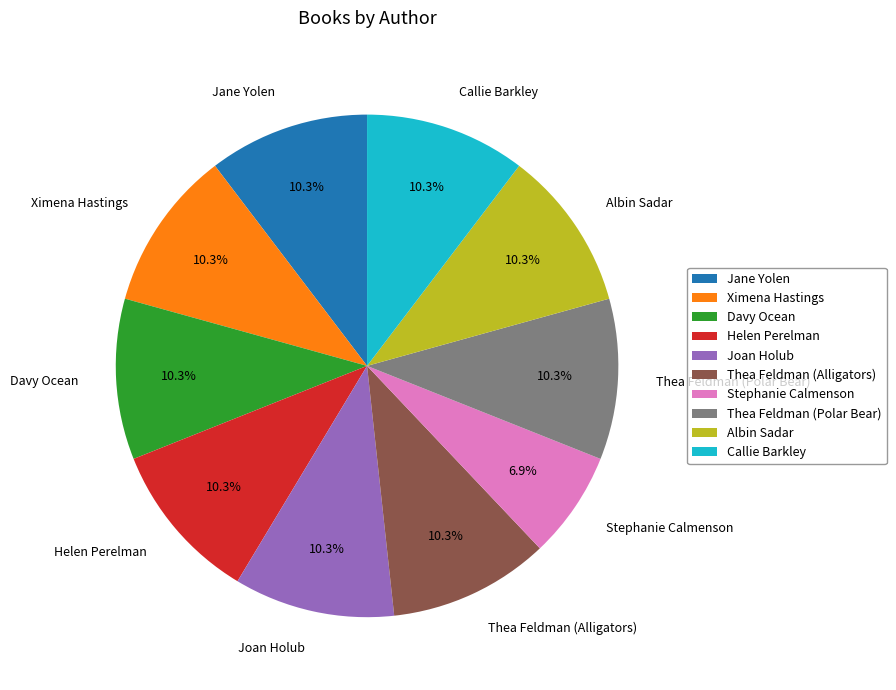

Is it true that Joan Holub is 10% of the pie?

True